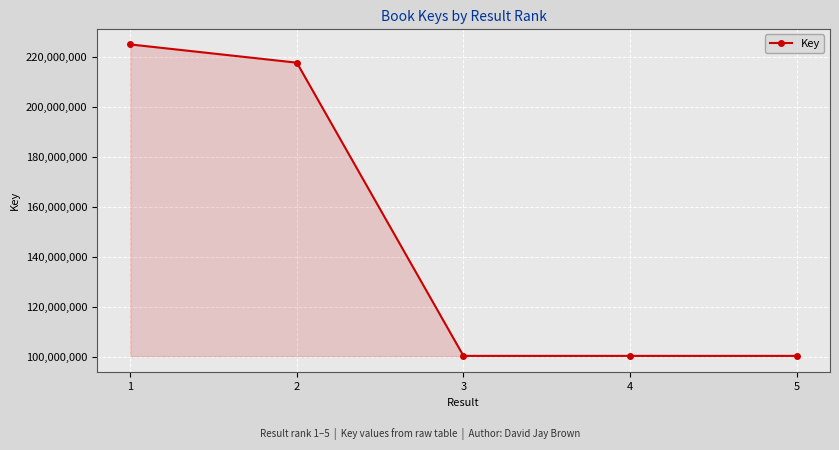

How many lines are shown in the chart?

1